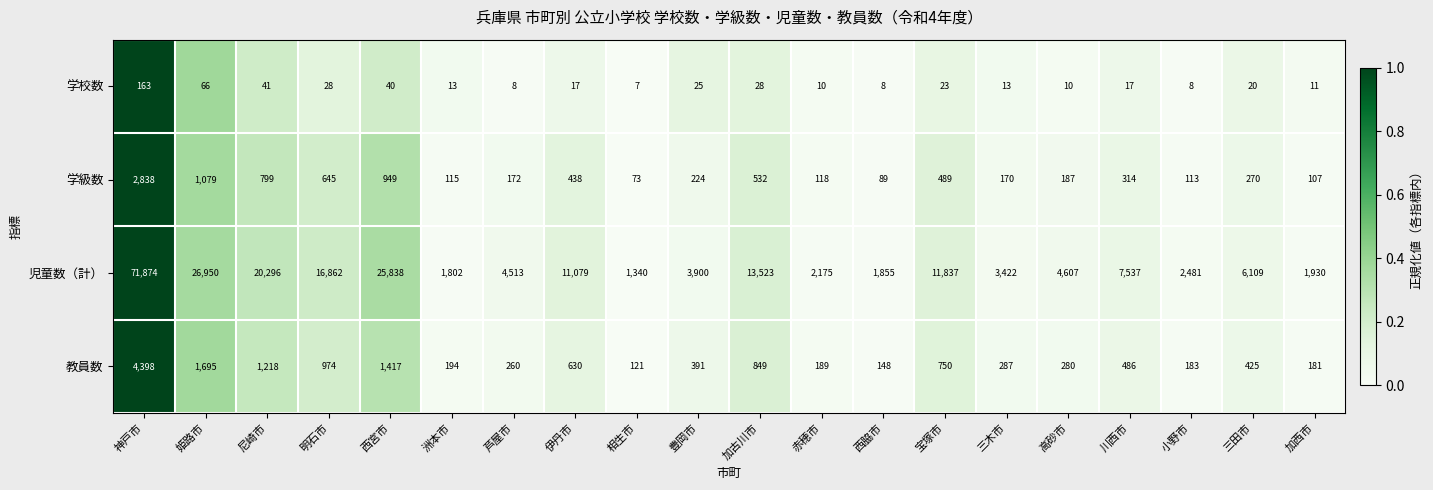

What is the sum of the 教員数 values at 西脇市 and 加西市?

329